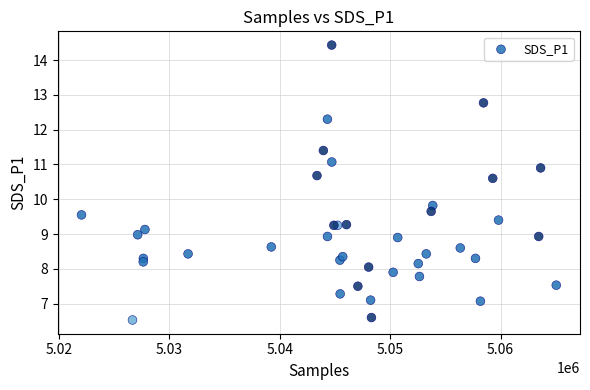

What Y value in the scatter plot is closest to 10?

9.8